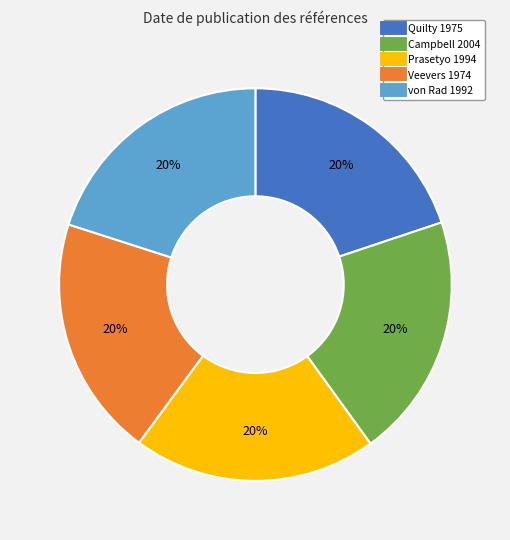

Approximately how many times larger is the value at Prasetyo 1994 compared to Campbell 2004?

1.0